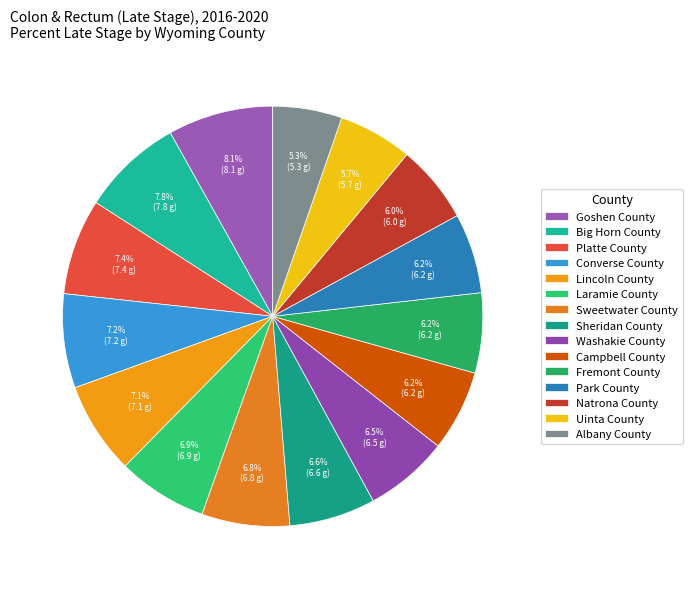

What percentage is the Sheridan County slice, to the nearest percent?

7%